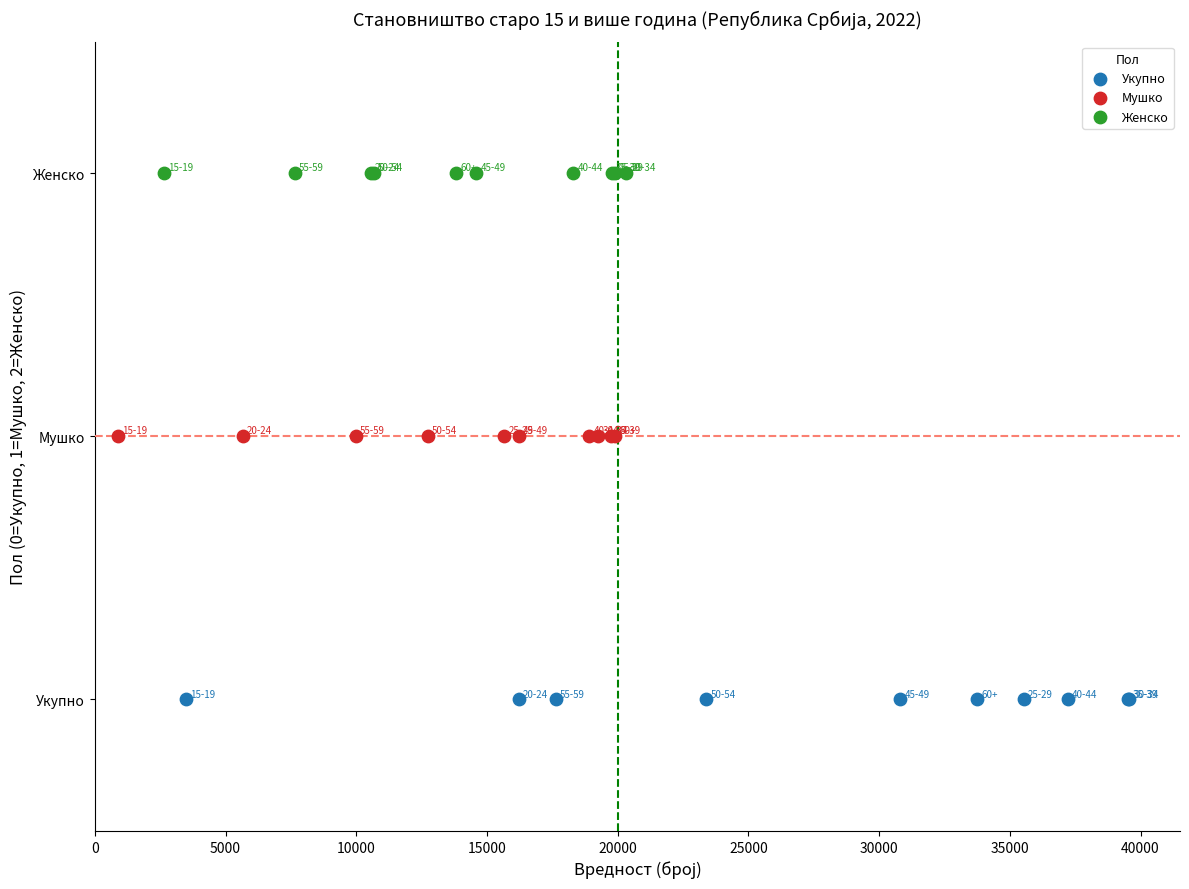

Which series reaches the minimum Y coordinate?

Укупно